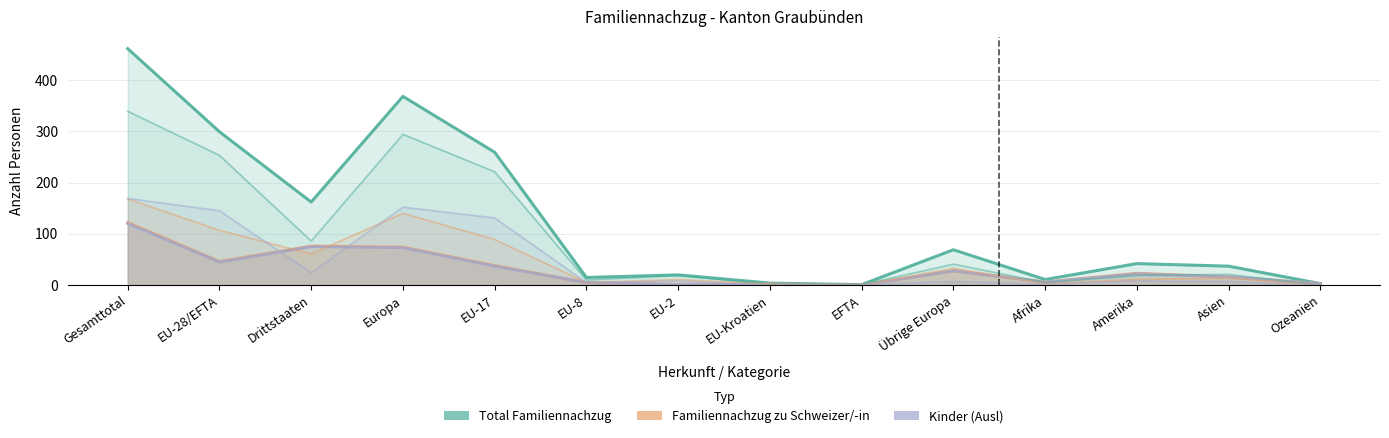

What is the spread (max minus min) of values at EU-28/EFTA?

254